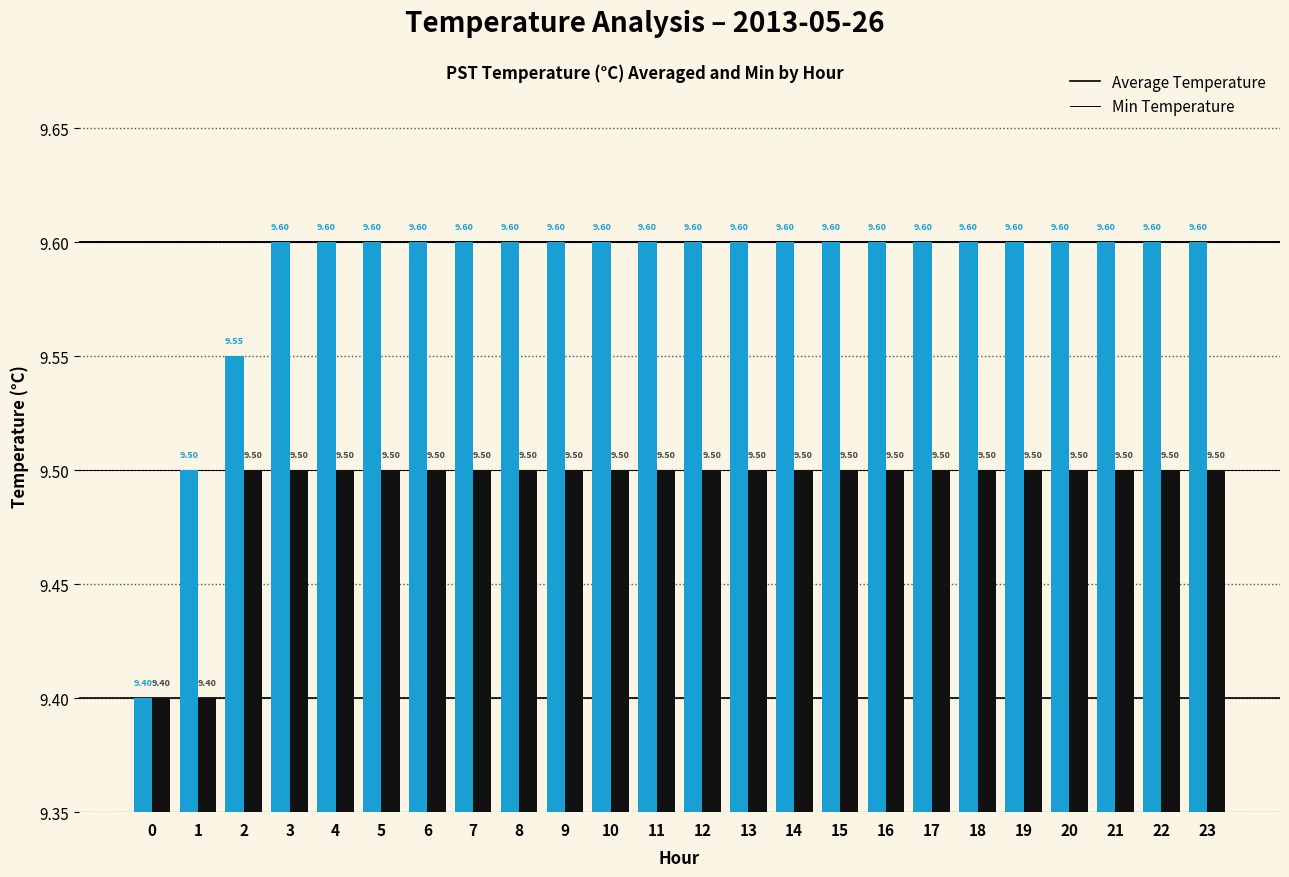

At how many categories does at least one series exceed 9?

24